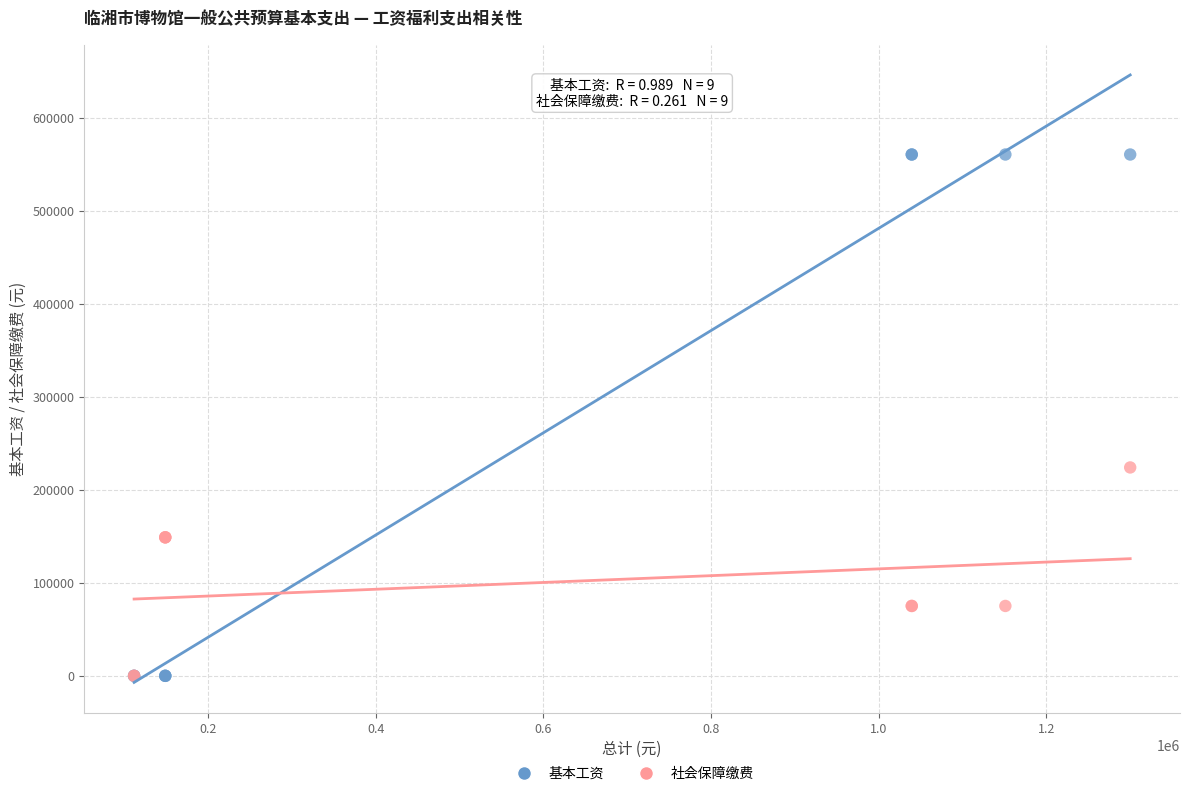

Across all series, what Y value is closest to 280266?

224053.5